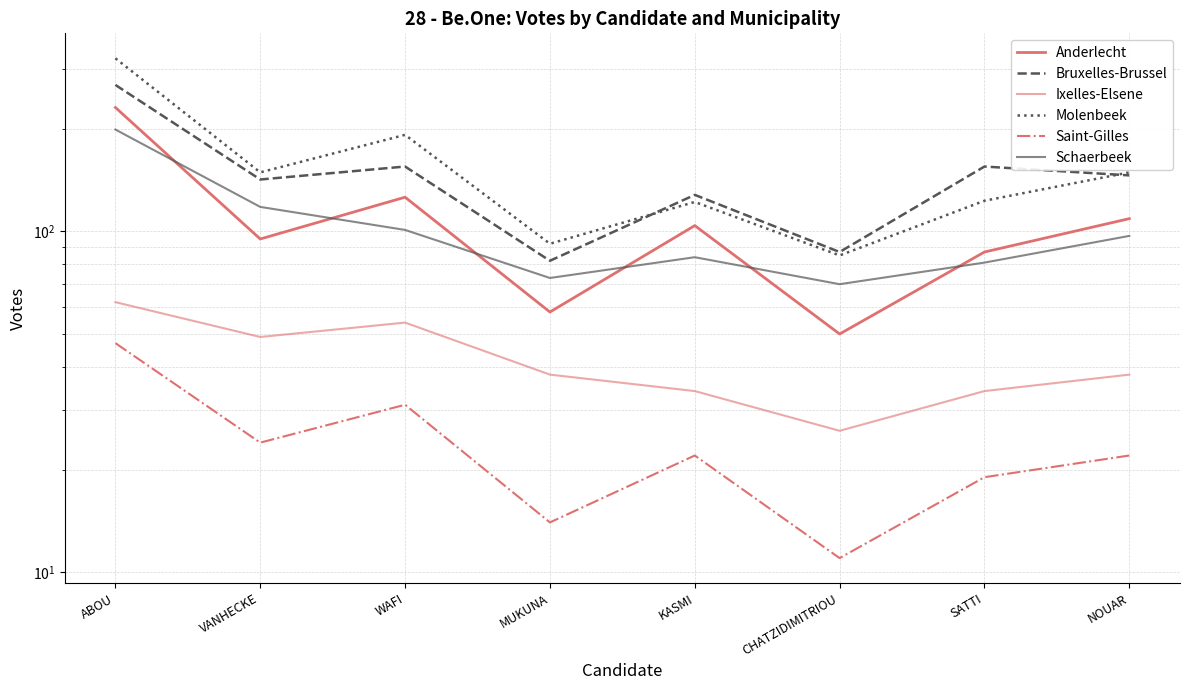

Which has a higher value, MUKUNA or SATTI?

SATTI